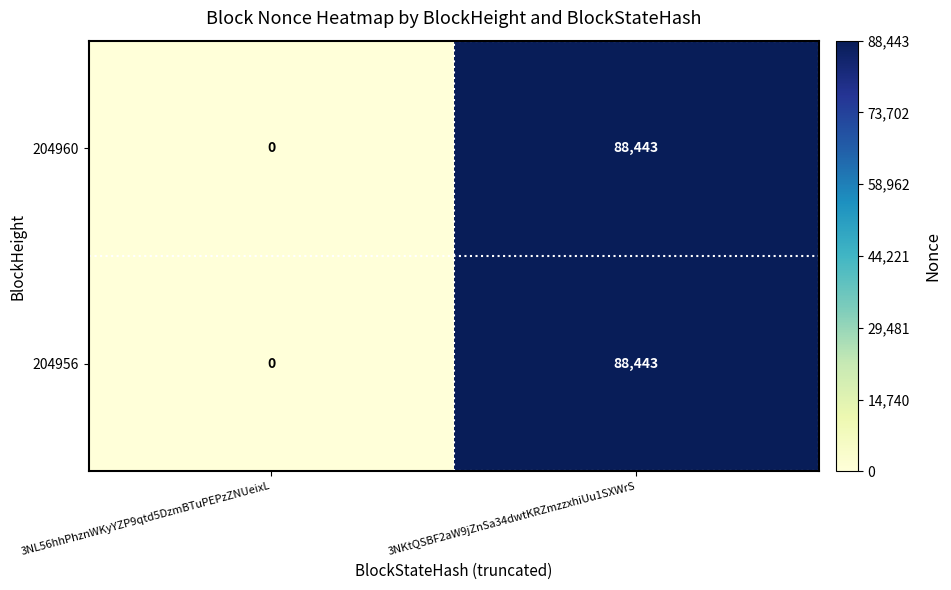

Reading left to right, extract all data points from this chart.

204960: 0	88443
204956: 0	88443